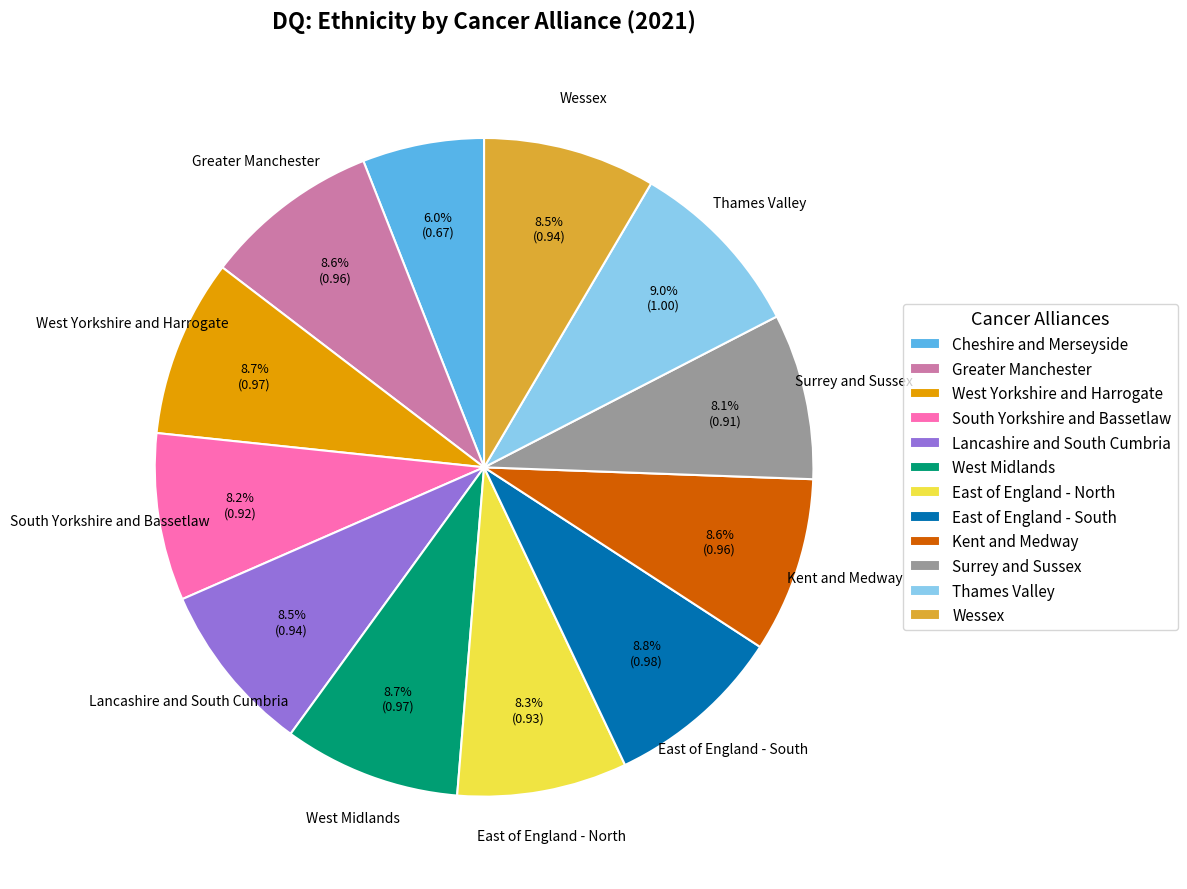

True or false: East of England - South accounts for 20% of the total.

False